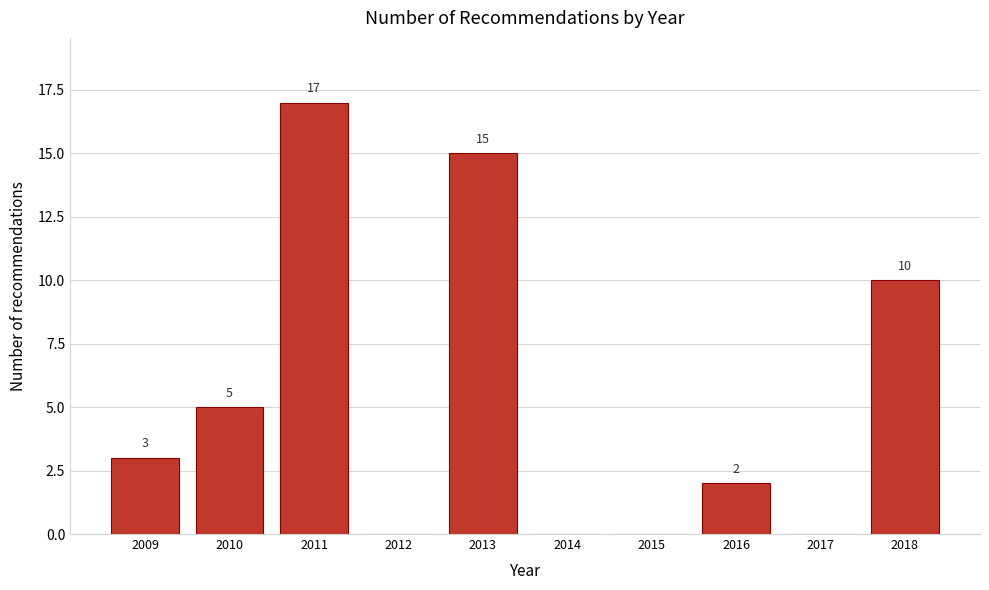

Reading right to left, what are all the values shown in this chart?

2018=10	2017=0	2016=2	2015=0	2014=0	2013=15	2012=0	2011=17	2010=5	2009=3